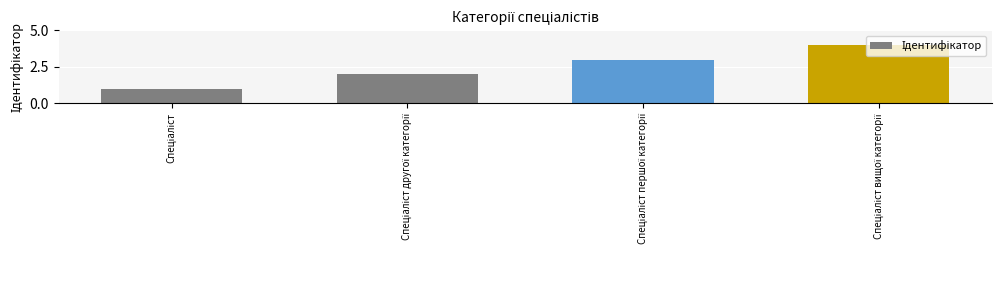

Reading right to left, list all the values displayed in this chart.

4	3	2	1